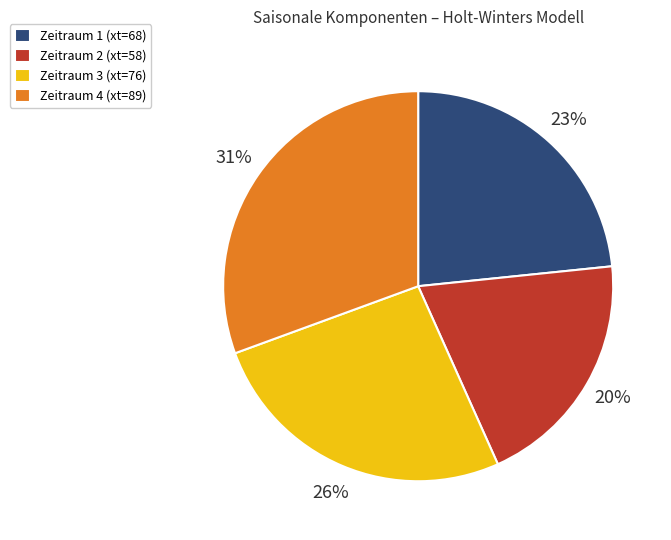

What percentage is the Zeitraum 3 (xt=76) slice, to the nearest percent?

26%